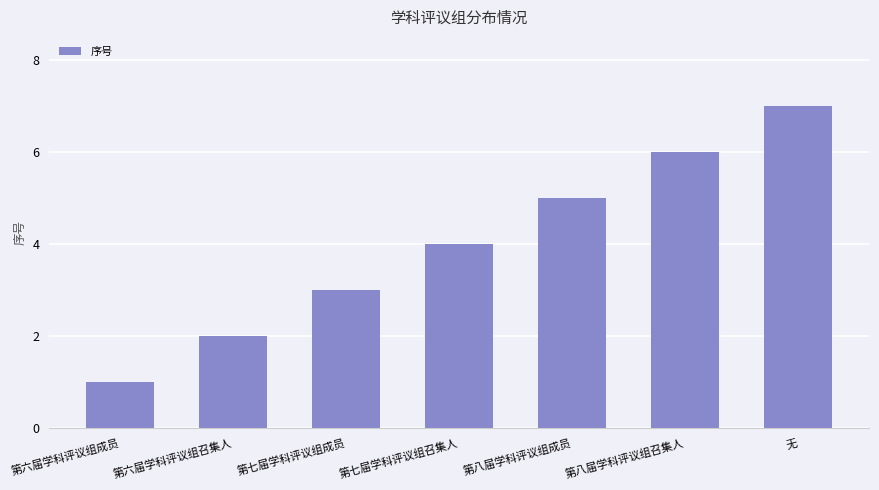

Does the chart contain stacked bars?

No